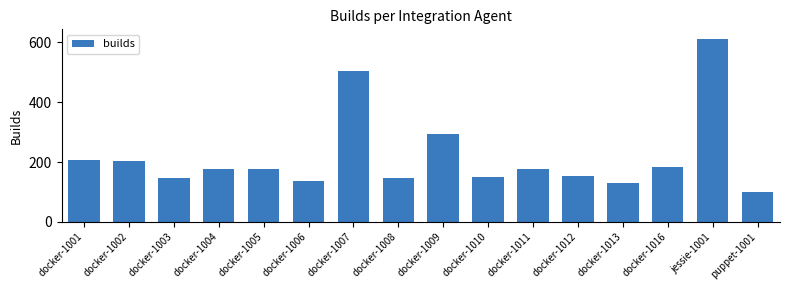

What is the average value?

219